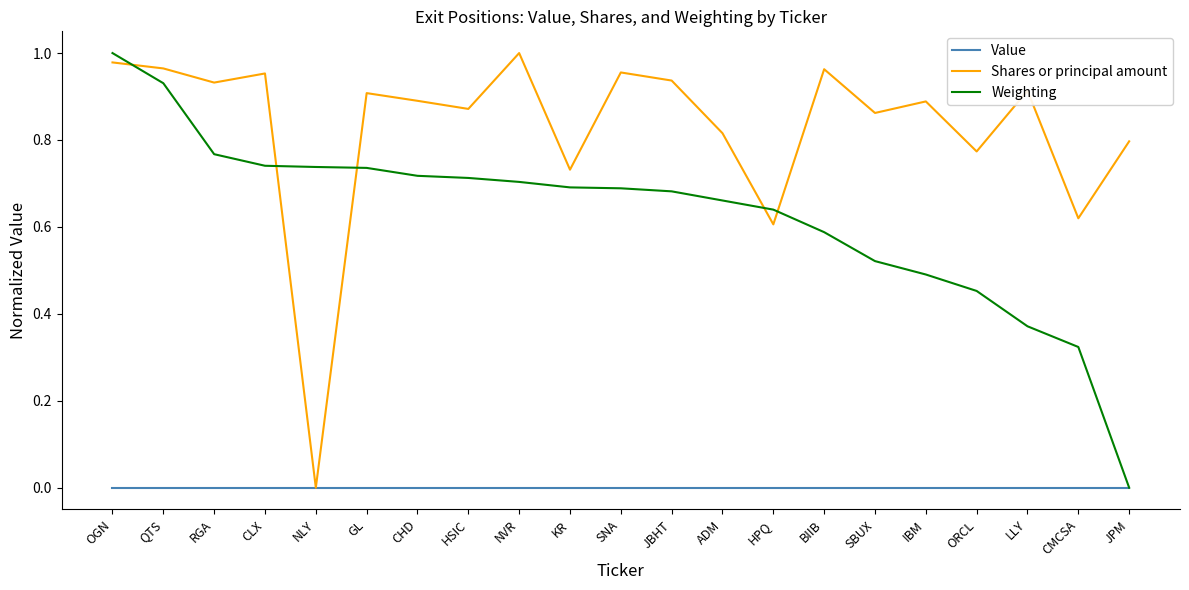

Between HSIC and IBM, which series saw the biggest shift?

Weighting